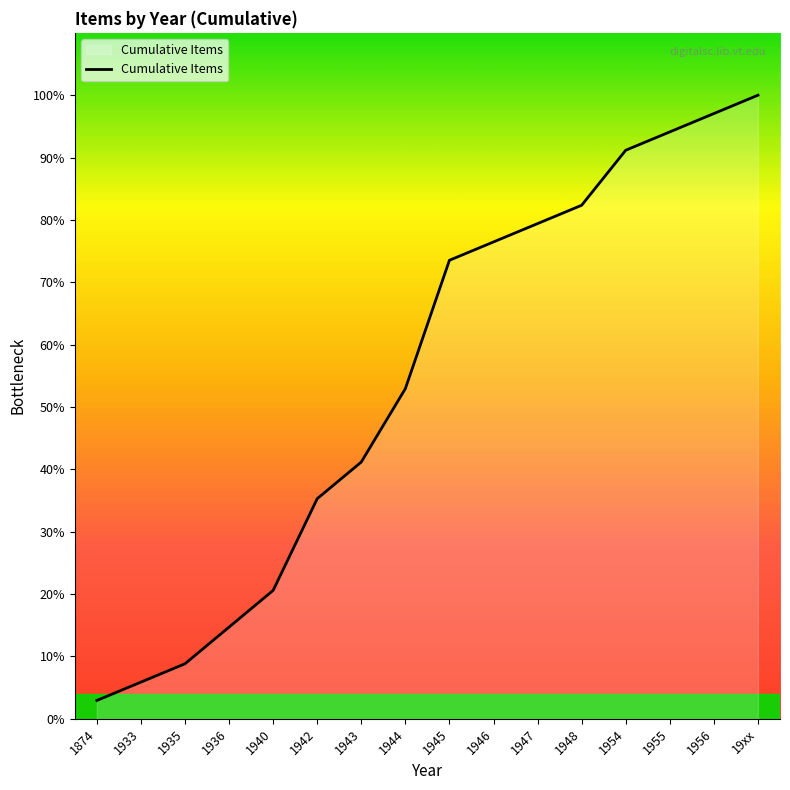

What is the label of the 9th point from the left?

1945